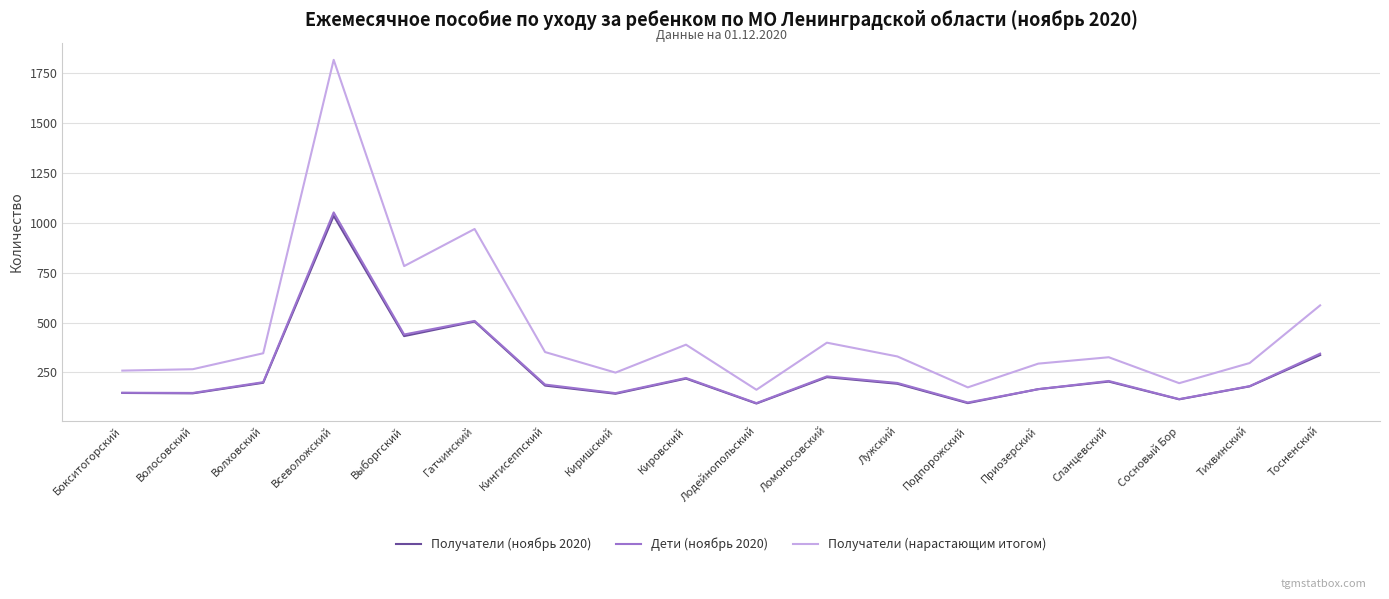

Is it true that Дети (ноябрь 2020) equals 90 at Кингисеппский?

False